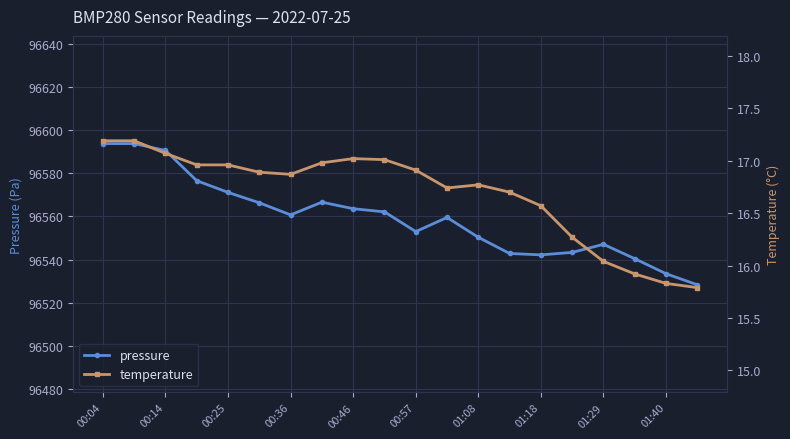

List the series in order of their overall mean, lowest first.

temperature, pressure